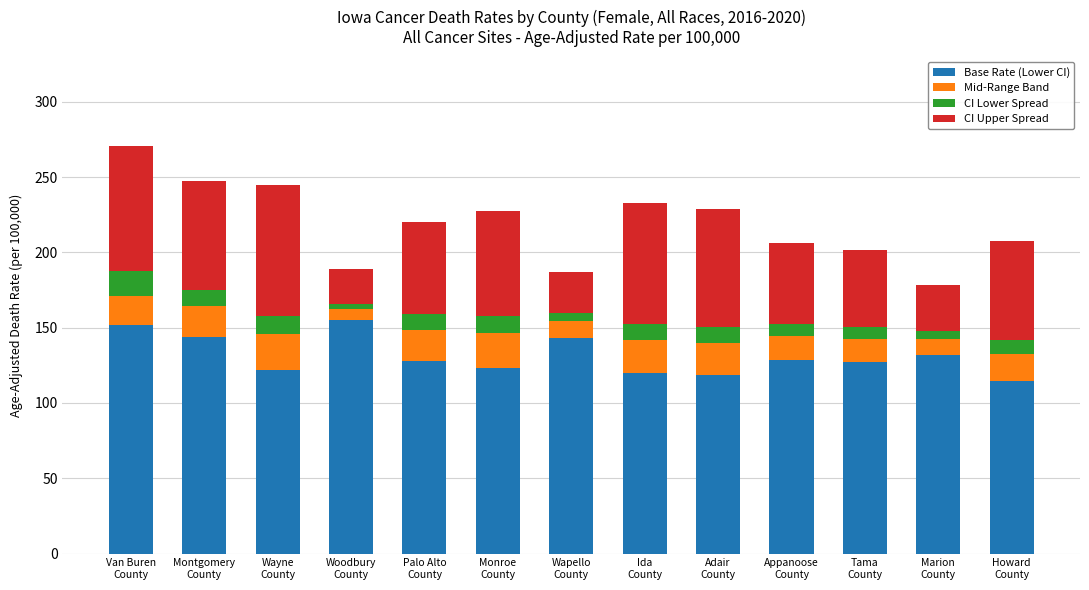

What is the minimum value for Base Rate (Lower CI)?

114.3